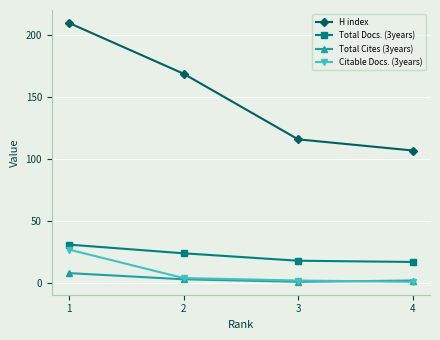

True or false: H index has more than 1 interior local peaks.

False